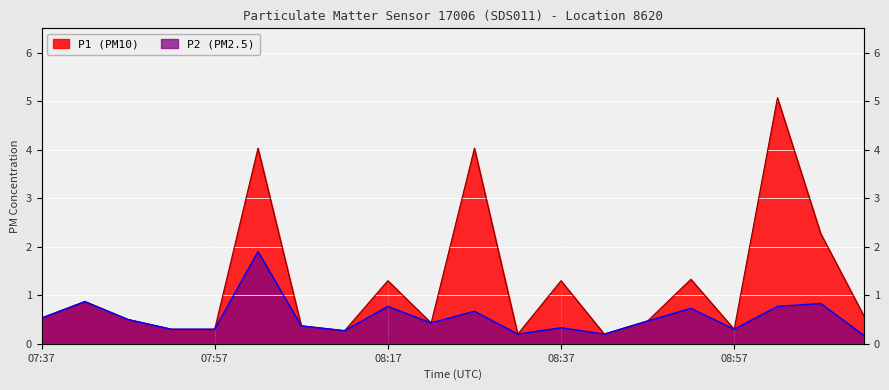

True or false: P2 and P1 intersect in this chart.

False